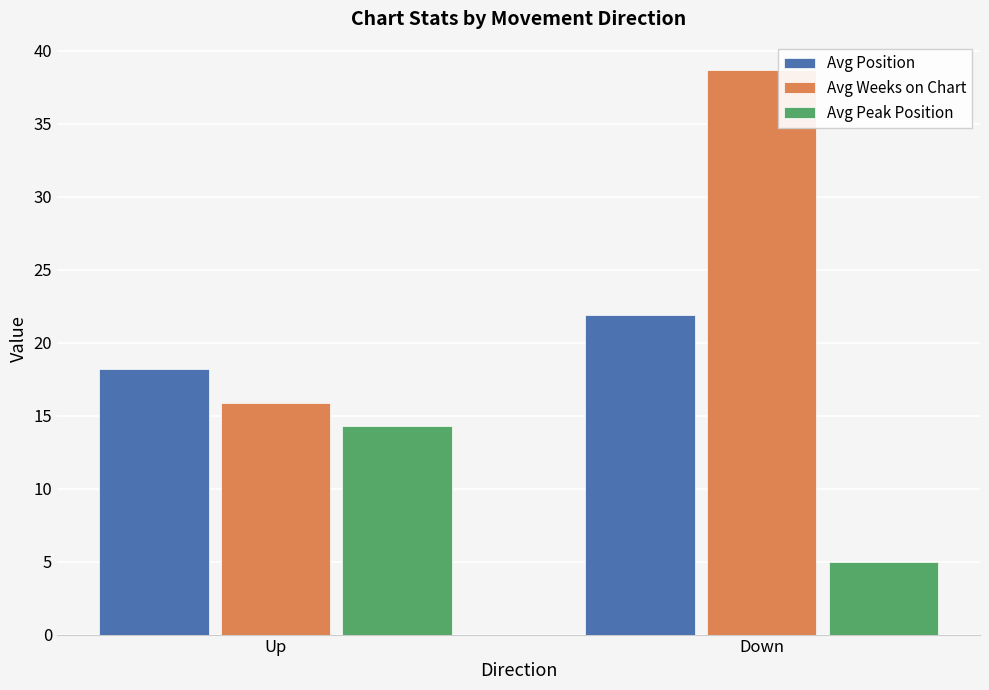

Reading left to right, extract all data points from this chart.

Avg Position: Up=18.2	Down=21.9
Avg Weeks on Chart: Up=15.9	Down=38.7
Avg Peak Position: Up=14.3	Down=5.0